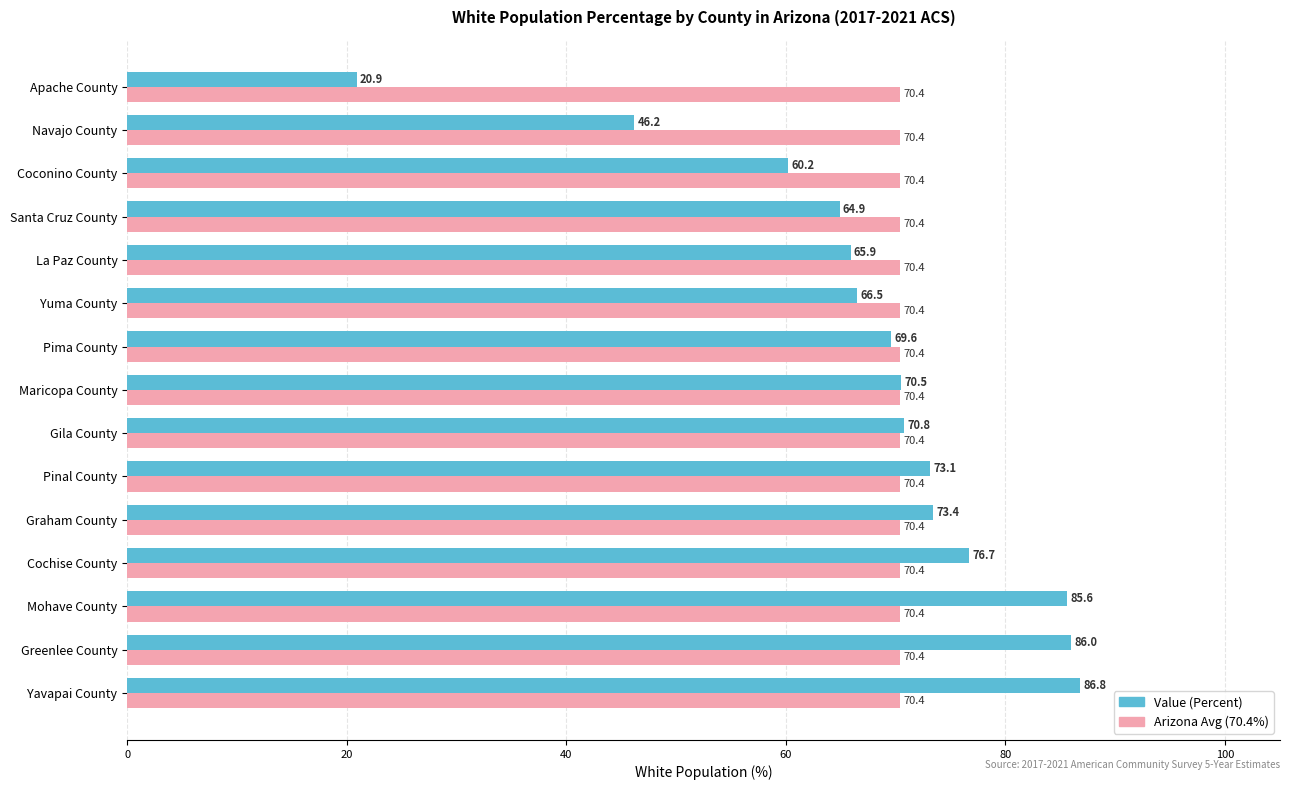

What is the total value across all series at Mohave County?

156.0